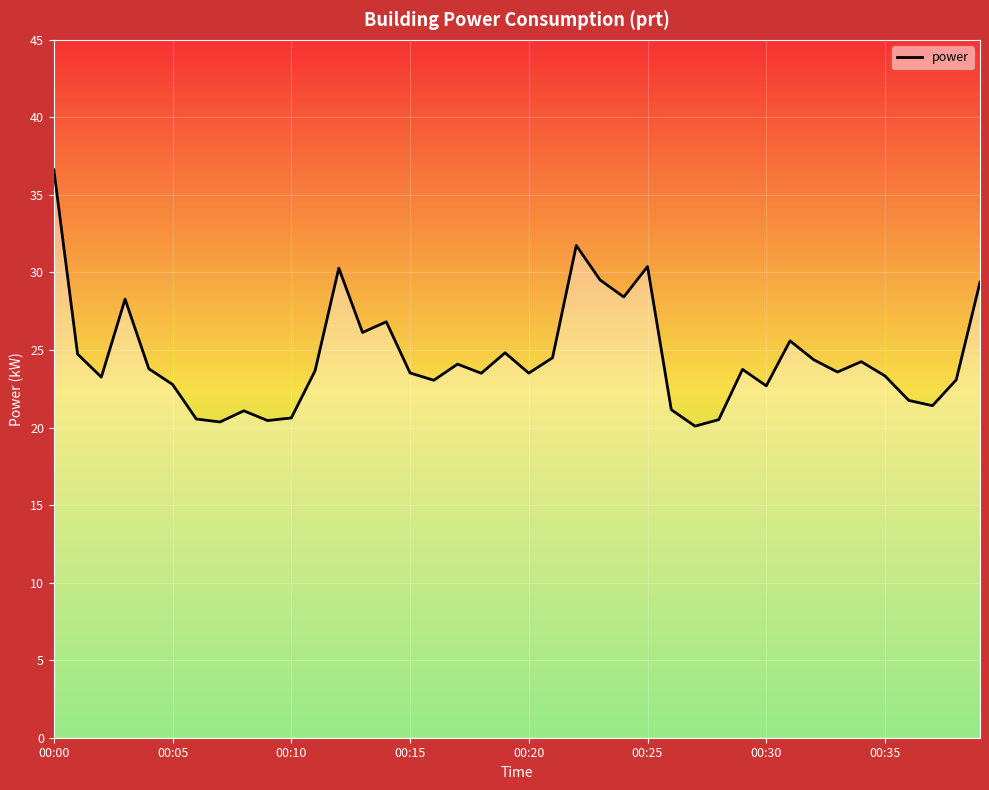

What is the difference between the maximum and minimum values?

16.5